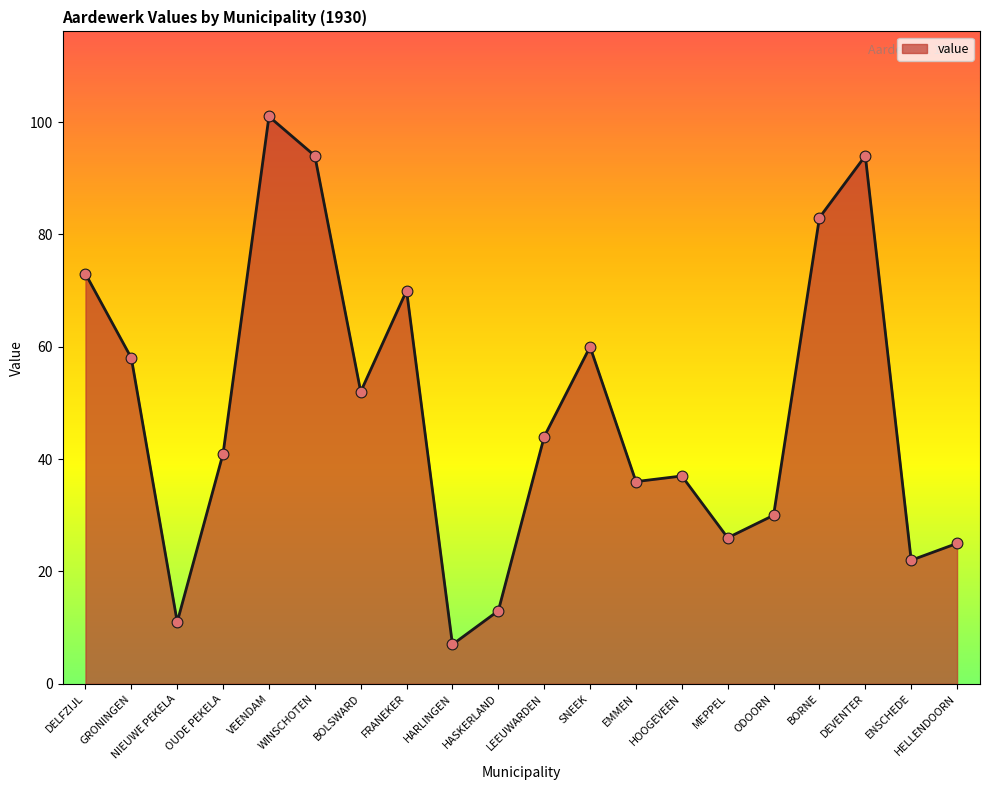

What is the change in value from GRONINGEN to VEENDAM?

+43